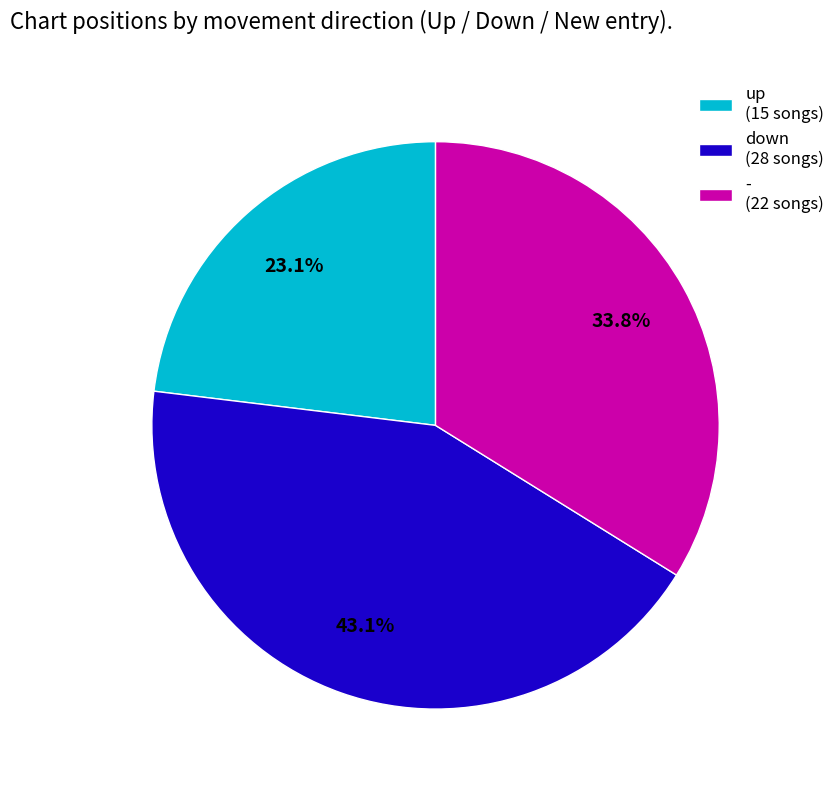

Between down and up, which is larger?

down